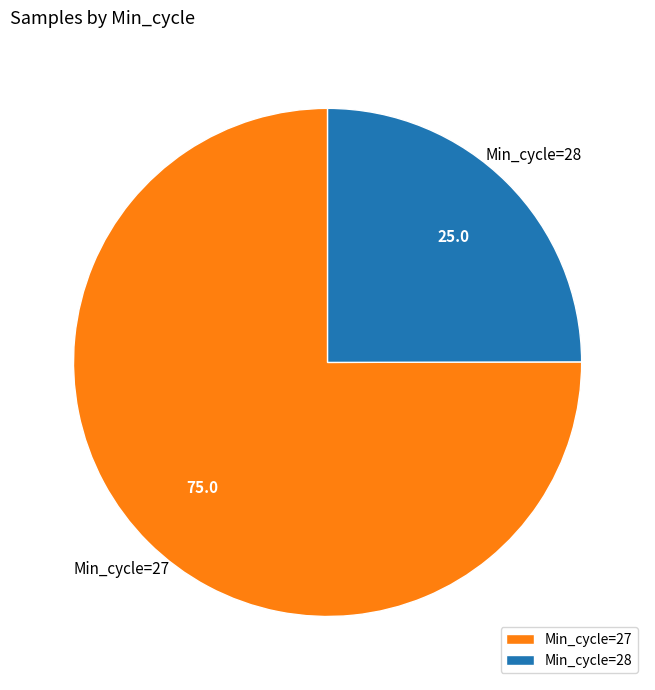

The Min_cycle=27 slice represents 75% of the pie. True or false?

True